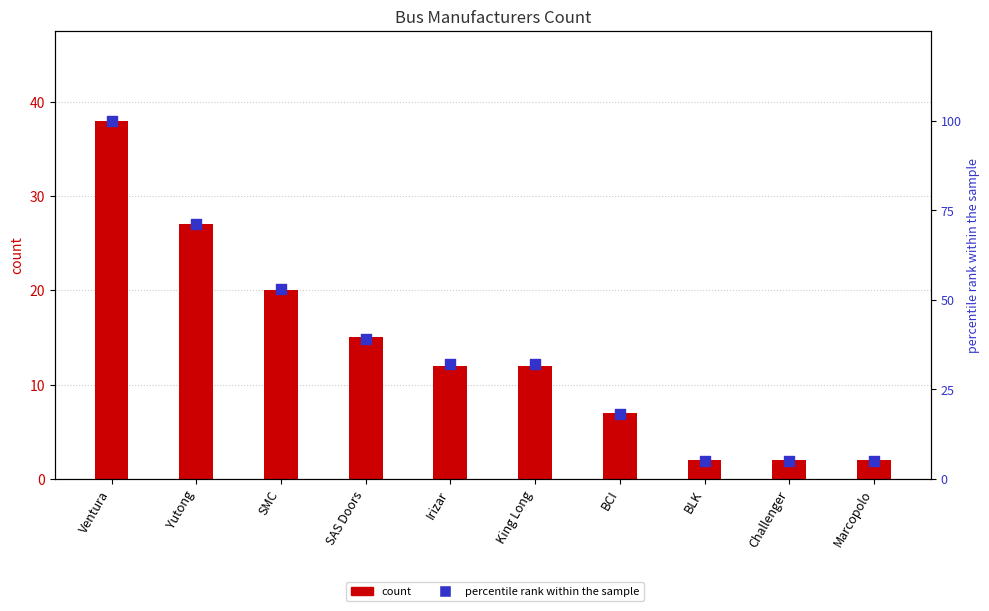

Which series has the widest spread of Y values?

percentile rank within the sample